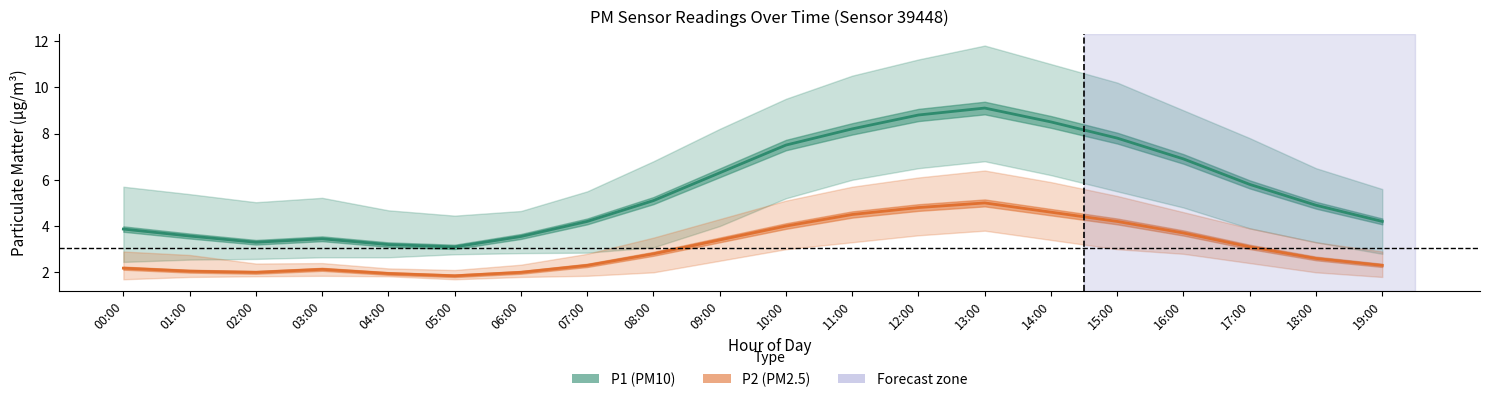

What is the difference between the maximum and minimum values in the P1 series?

6.0